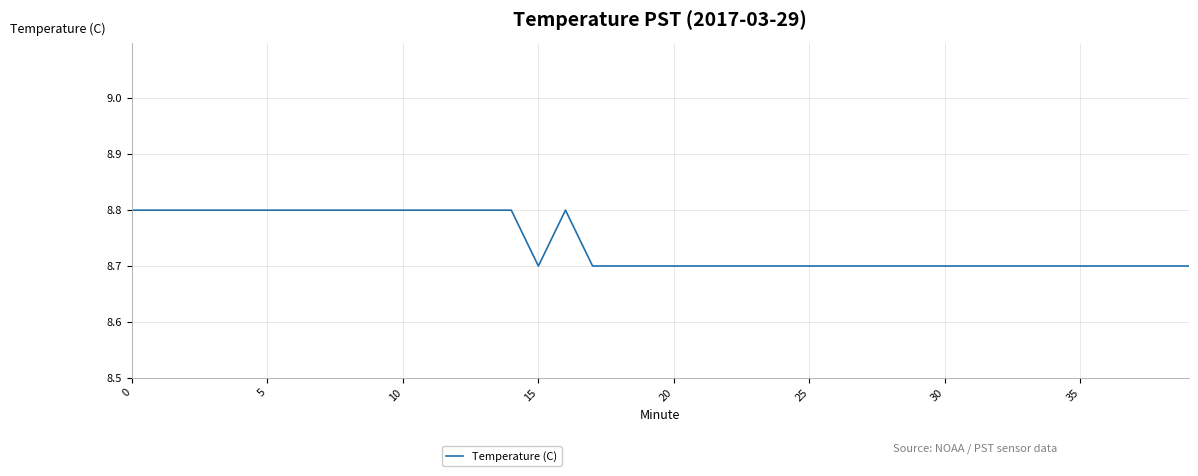

What is the smallest value displayed?

8.7